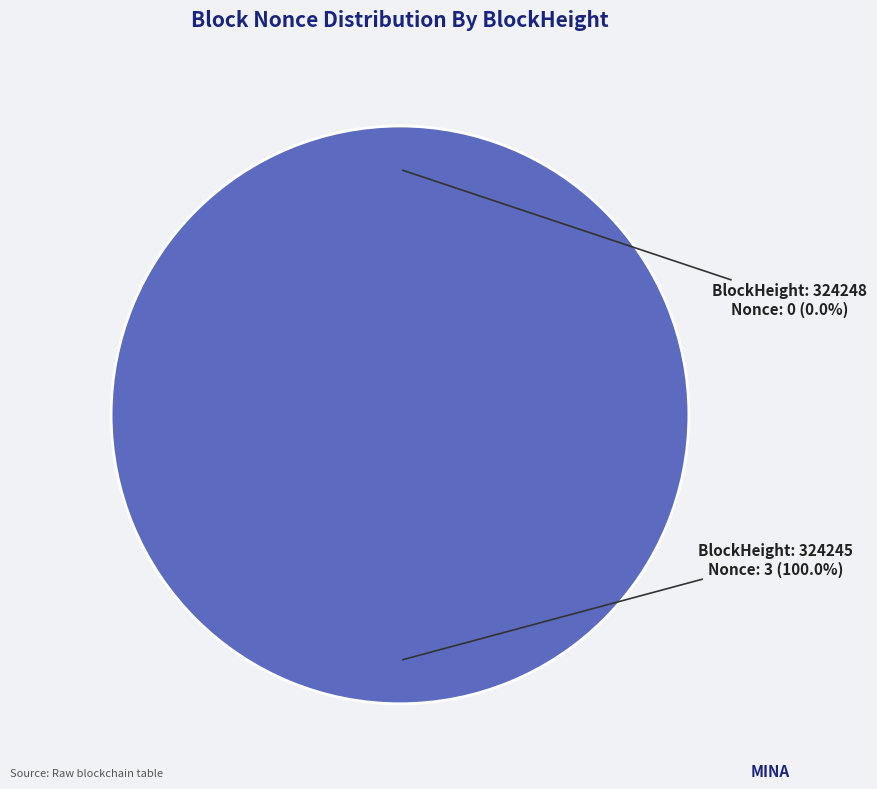

To the nearest percent, what portion does 324245 represent?

100%